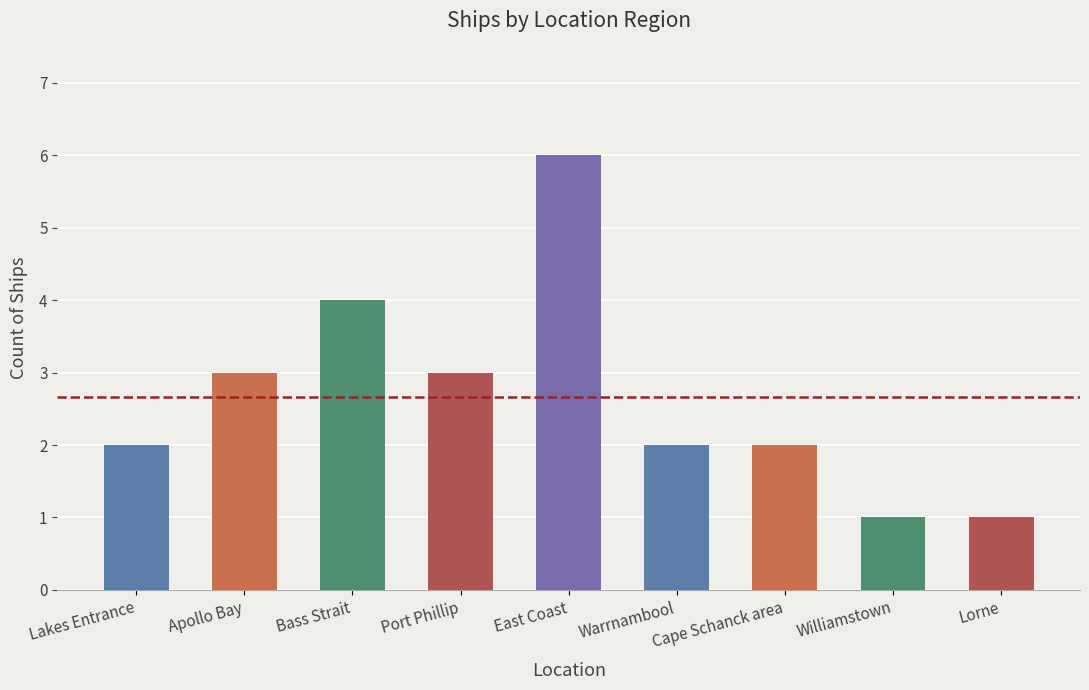

Reading left to right, what are all the values shown in this chart?

2	3	4	3	6	2	2	1	1